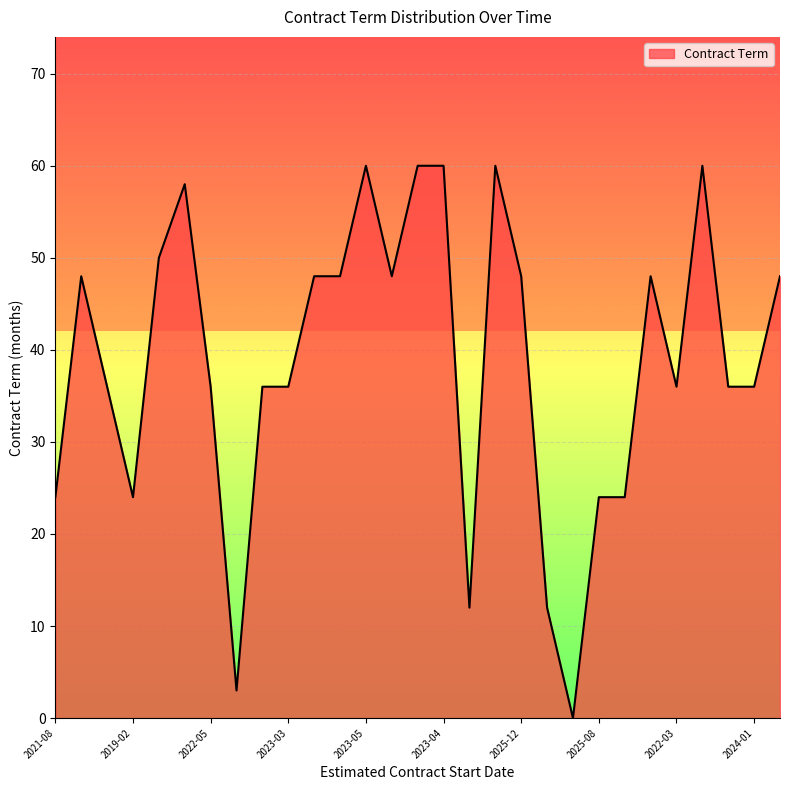

What is the greatest value displayed?

60